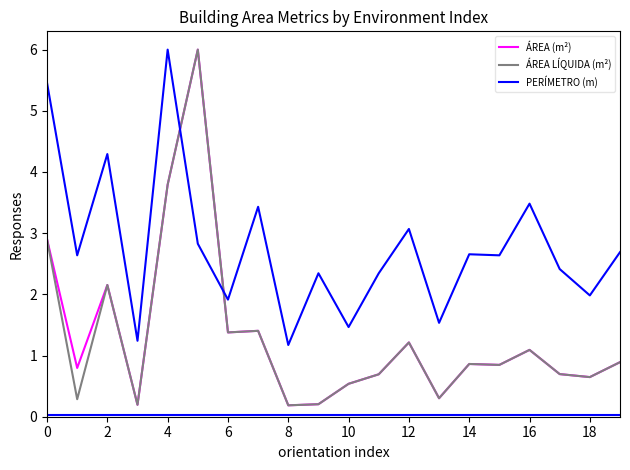

What is the highest value of the PERÍMETRO (m) series?

6.0